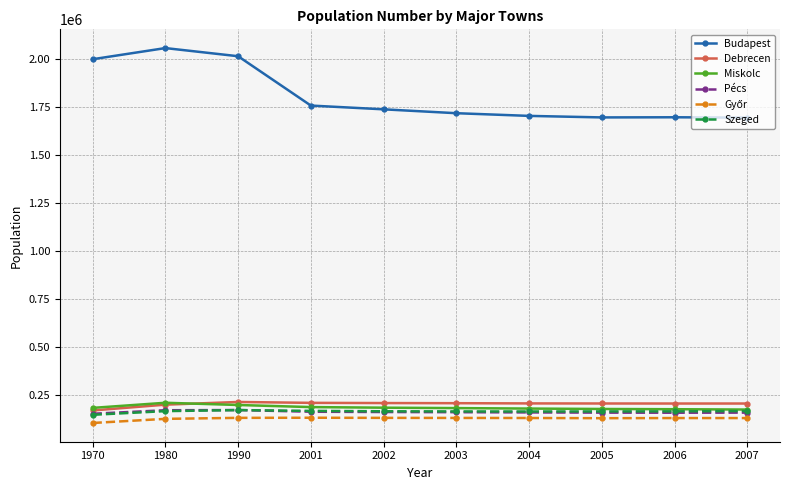

The value of Pécs at 1990 is 170039. True or false?

True